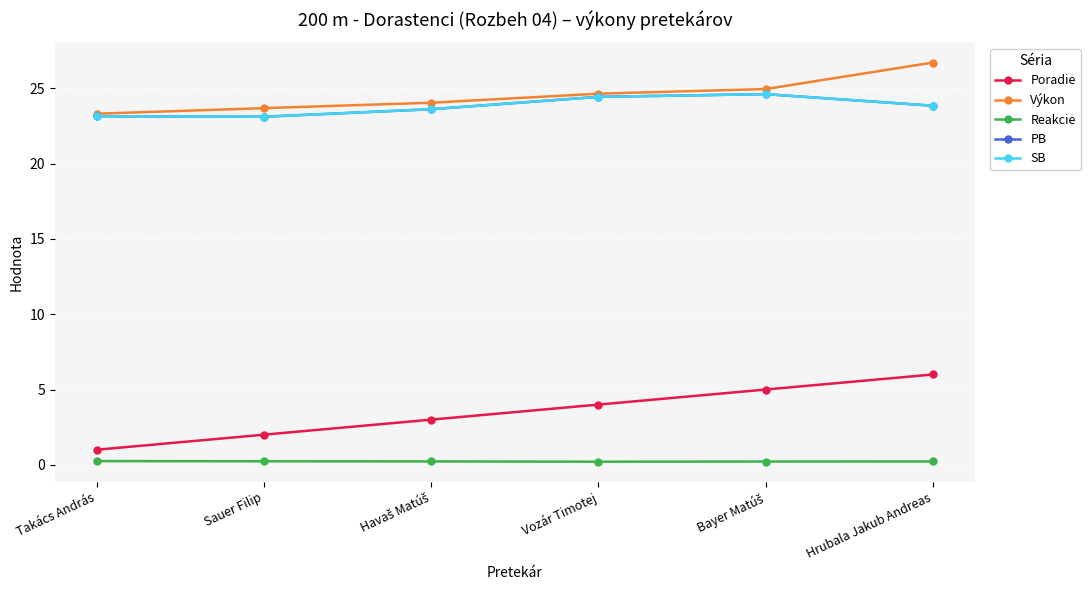

Does the chart have visible grid lines?

Yes